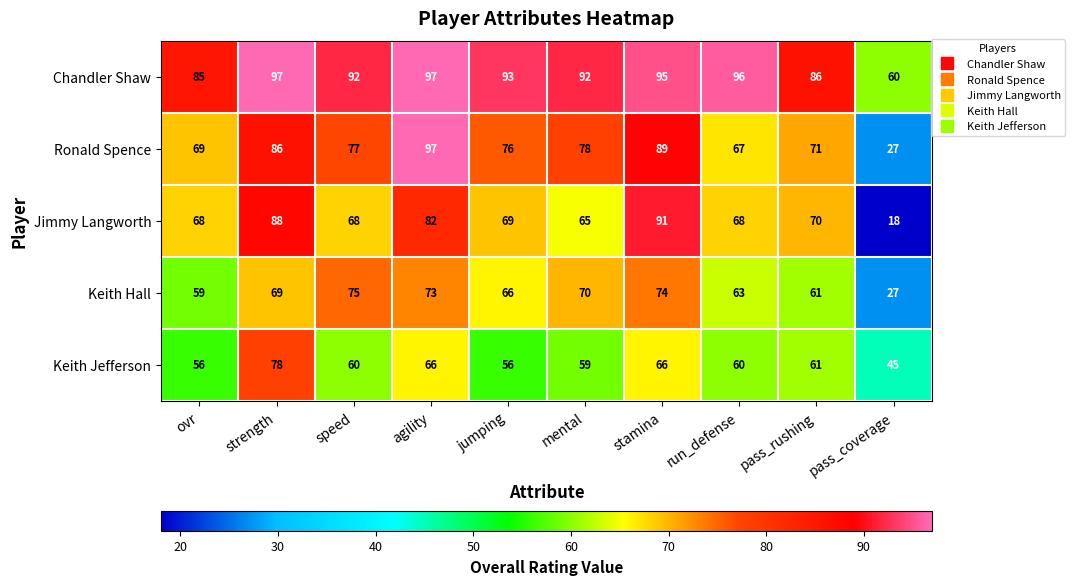

What is the average value of the Jimmy Langworth series?

69